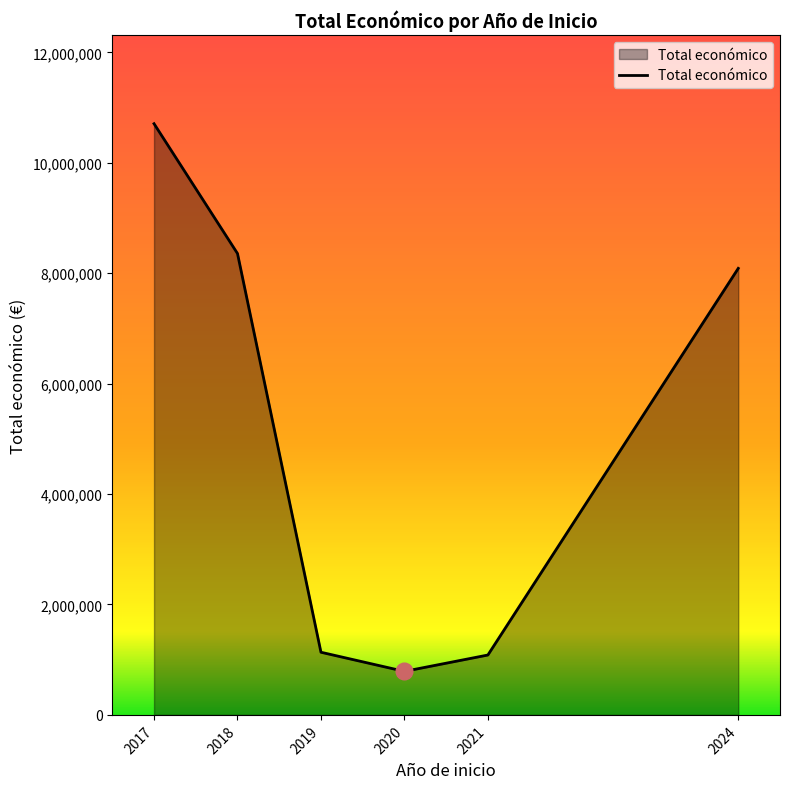

Is it true that the value at 2019 is 1134880?

True